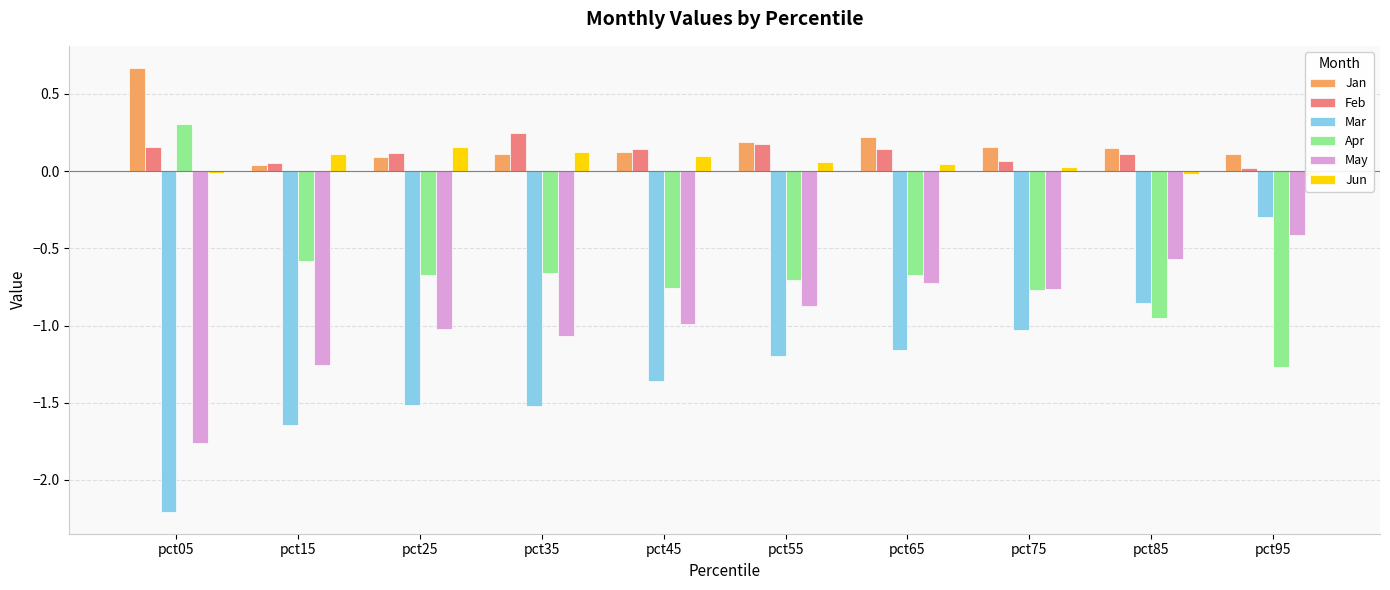

What is the difference between the maximum and minimum values in the Jun series?

0.2